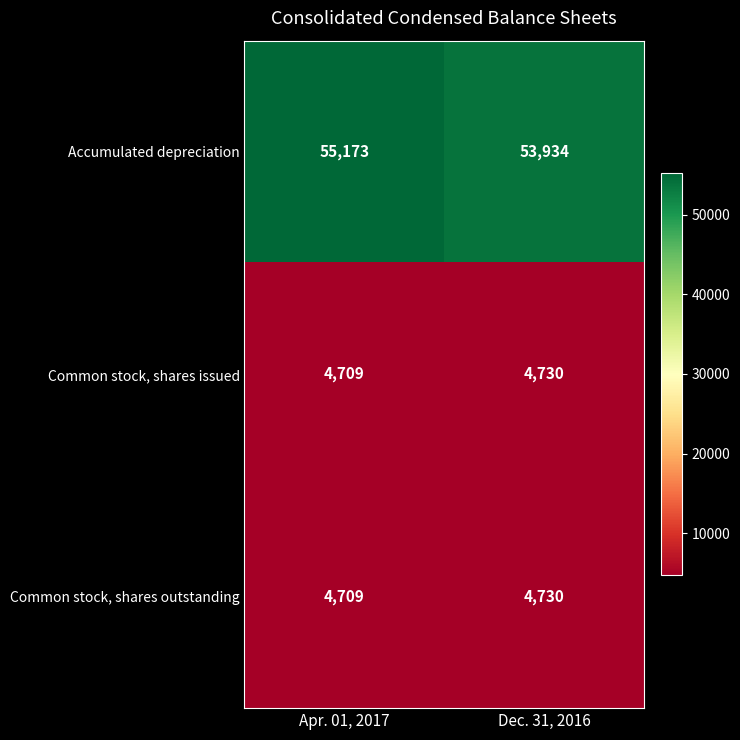

Reading left to right, what are all the values shown in this chart?

Accumulated depreciation: 55173	53934
Common stock, shares issued: 4709	4730
Common stock, shares outstanding: 4709	4730